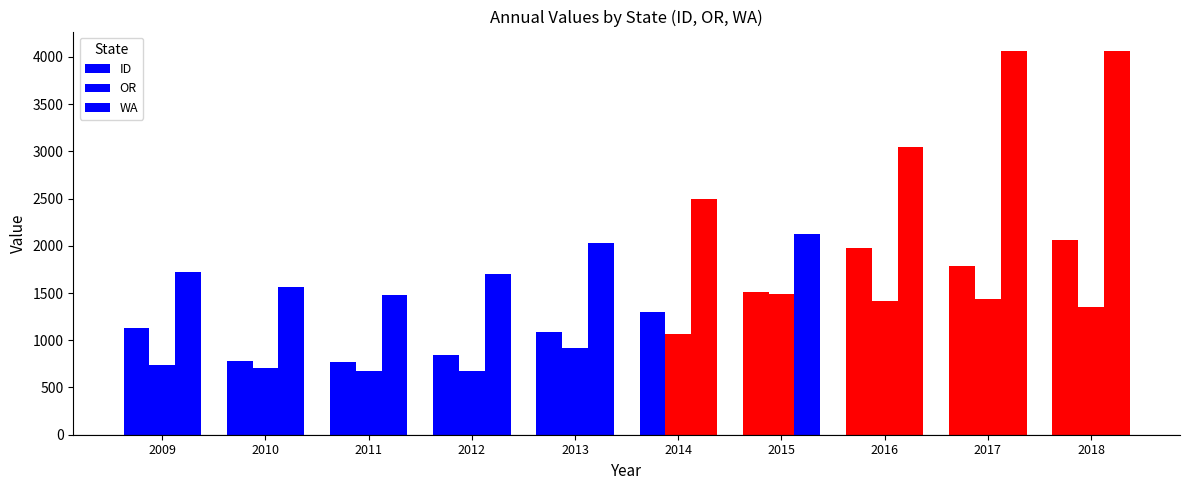

Reading right to left, what are all the values shown in this chart?

ID: 2018=2060	2017=1783	2016=1973	2015=1515	2014=1294	2013=1083	2012=847	2011=768	2010=782	2009=1133
OR: 2018=1350	2017=1433	2016=1414	2015=1492	2014=1062	2013=917	2012=678	2011=674	2010=704	2009=736
WA: 2018=4064	2017=4064	2016=3045	2015=2129	2014=2499	2013=2030	2012=1705	2011=1482	2010=1562	2009=1723